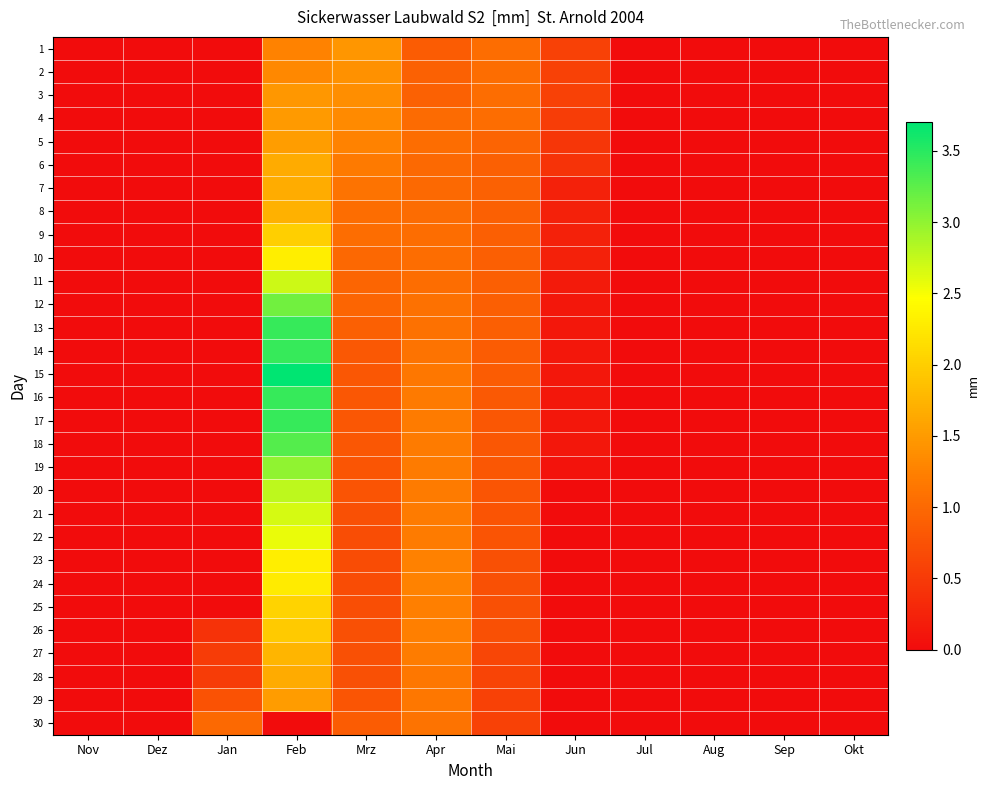

Between Jun and Apr, which is larger?

Apr